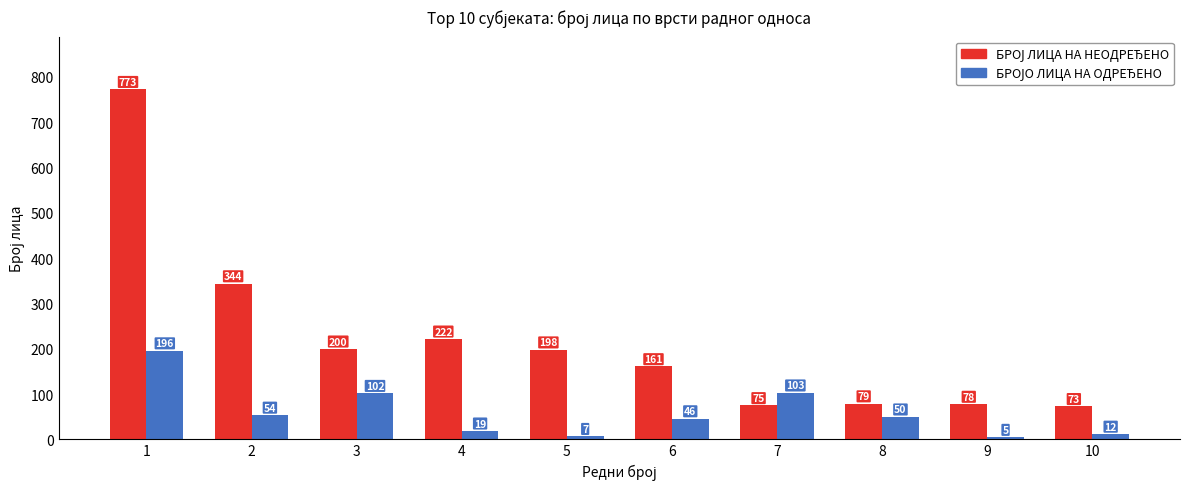

What is the total value across all series at 5?

205